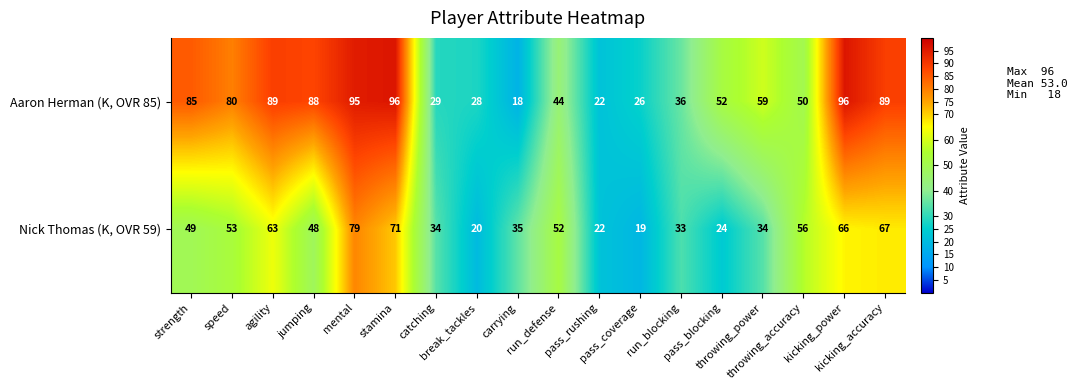

Count the number of data series in this chart.

2